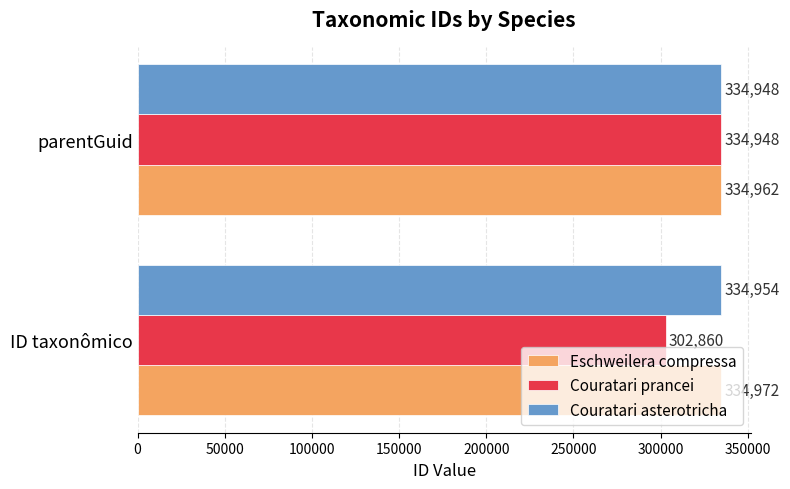

Between ID taxonômico and parentGuid, which series saw the biggest shift?

Couratari prancei